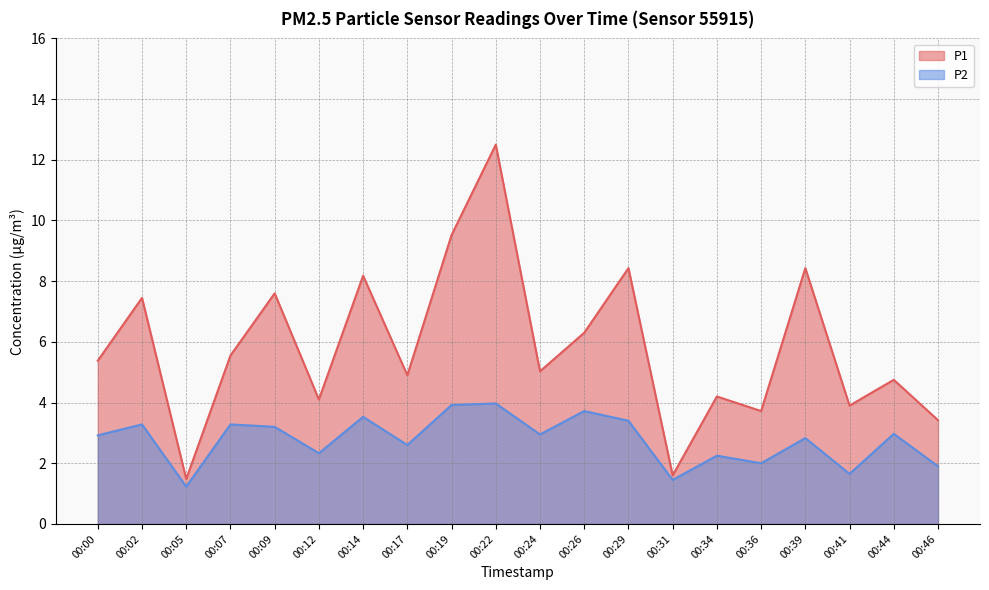

True or false: P1 and P2 intersect in this chart.

False